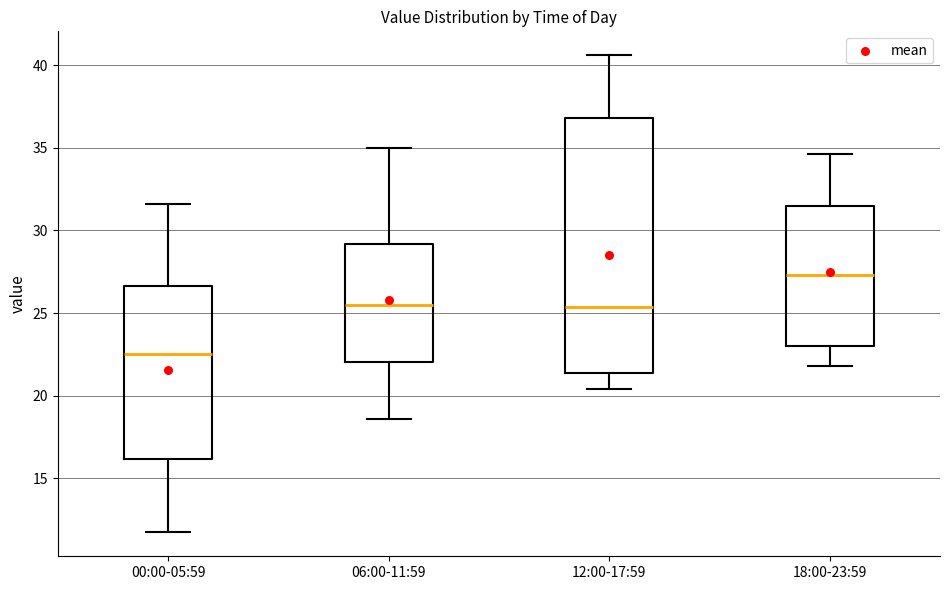

Comparing the boxes themselves (not the whiskers), which one is the tallest?

12:00-17:59